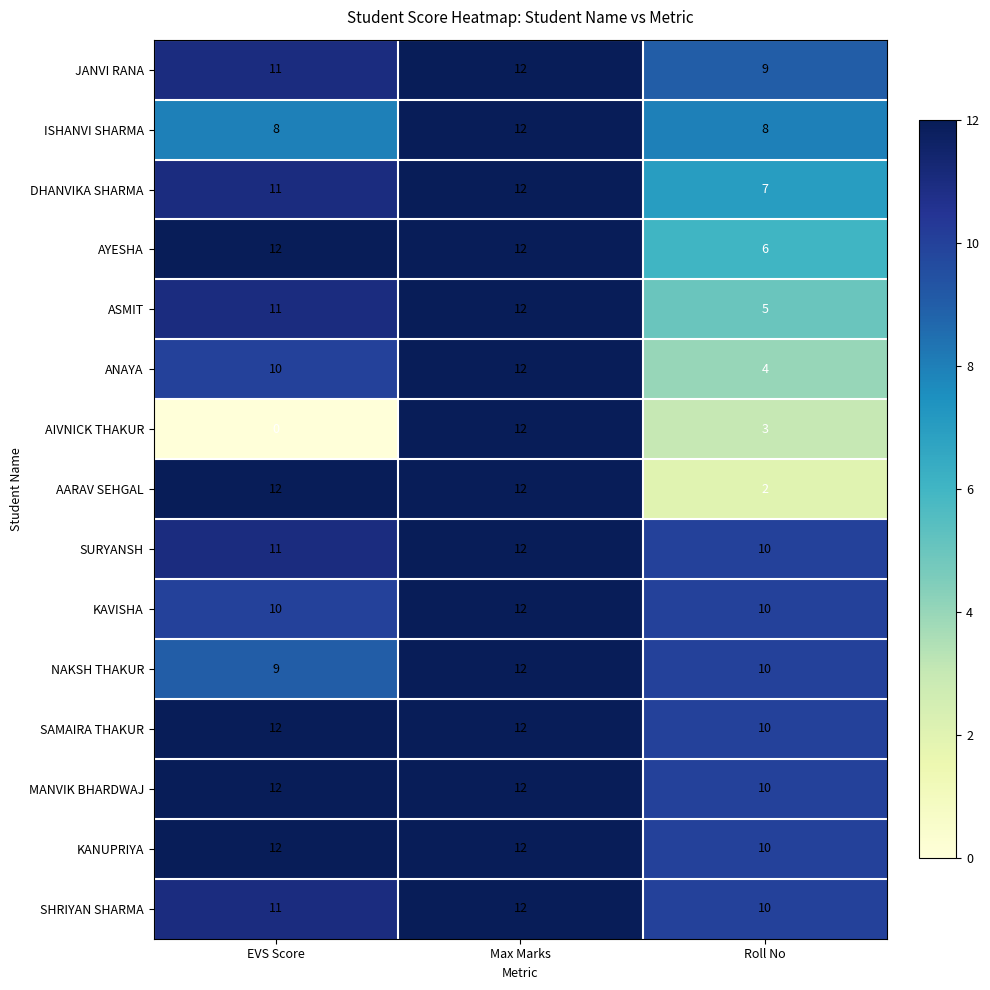

Between Max Marks and Roll No, which series saw the biggest shift?

AARAV SEHGAL